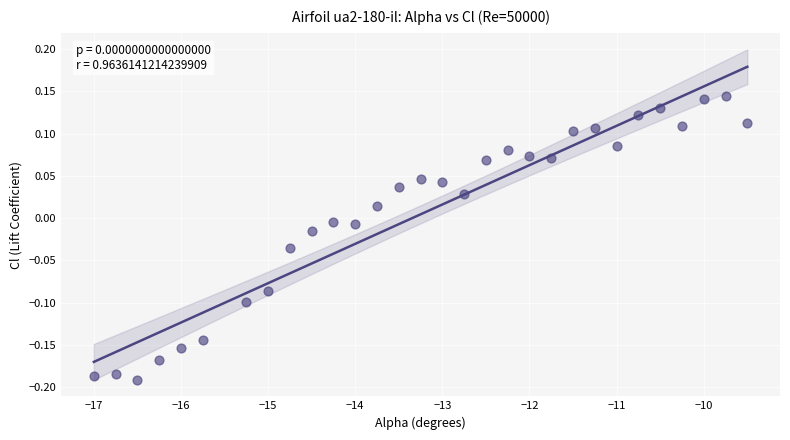

What is the range of X values (max minus min)?

7.5